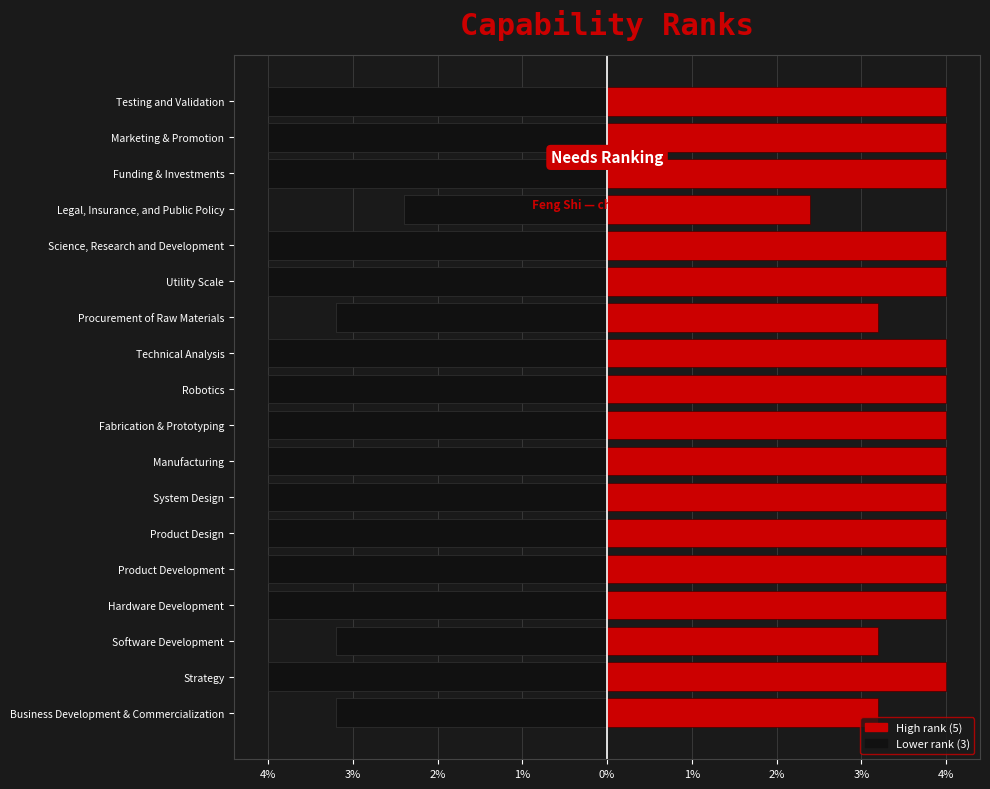

What is the minimum value shown in the chart?

-4.0